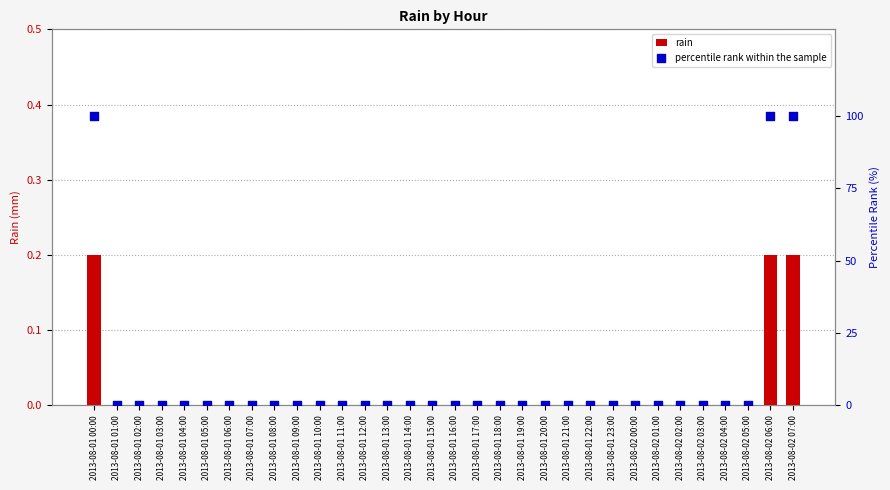

What are all the series names shown in the legend?

rain, percentile rank within the sample